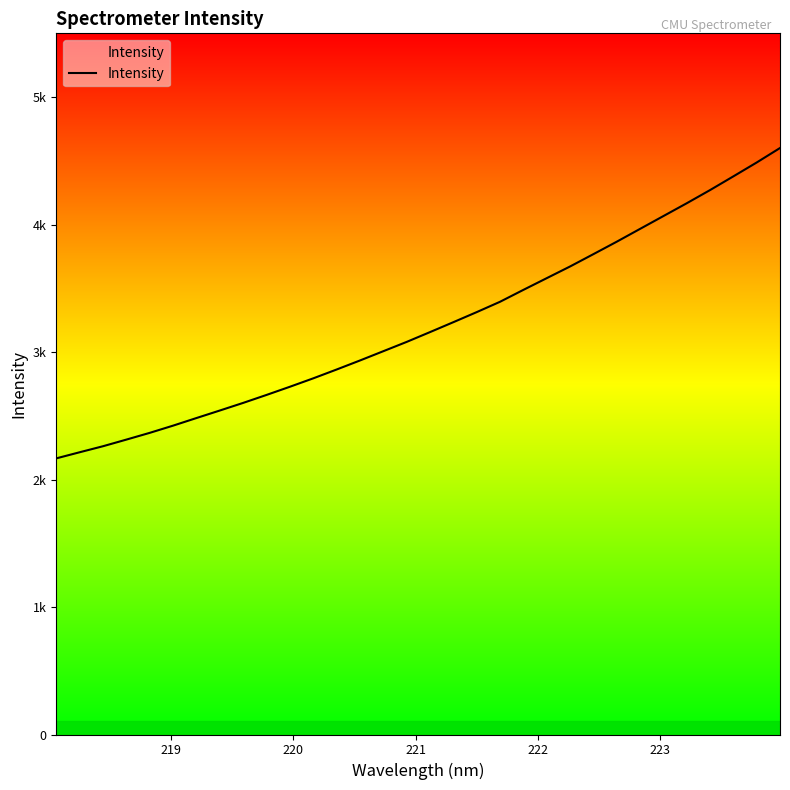

Does the chart have visible grid lines?

No